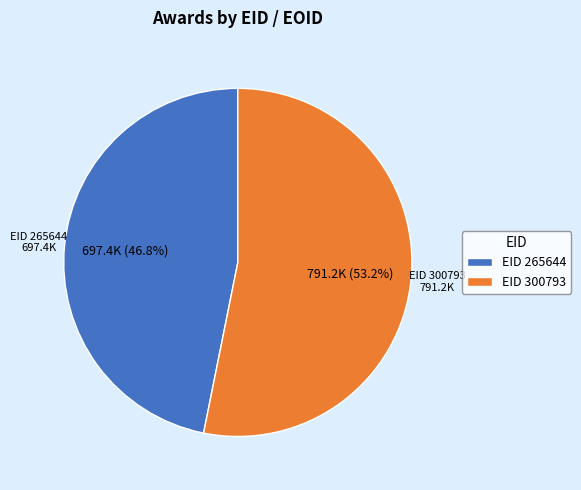

Which slice is the smallest?

EID 265644